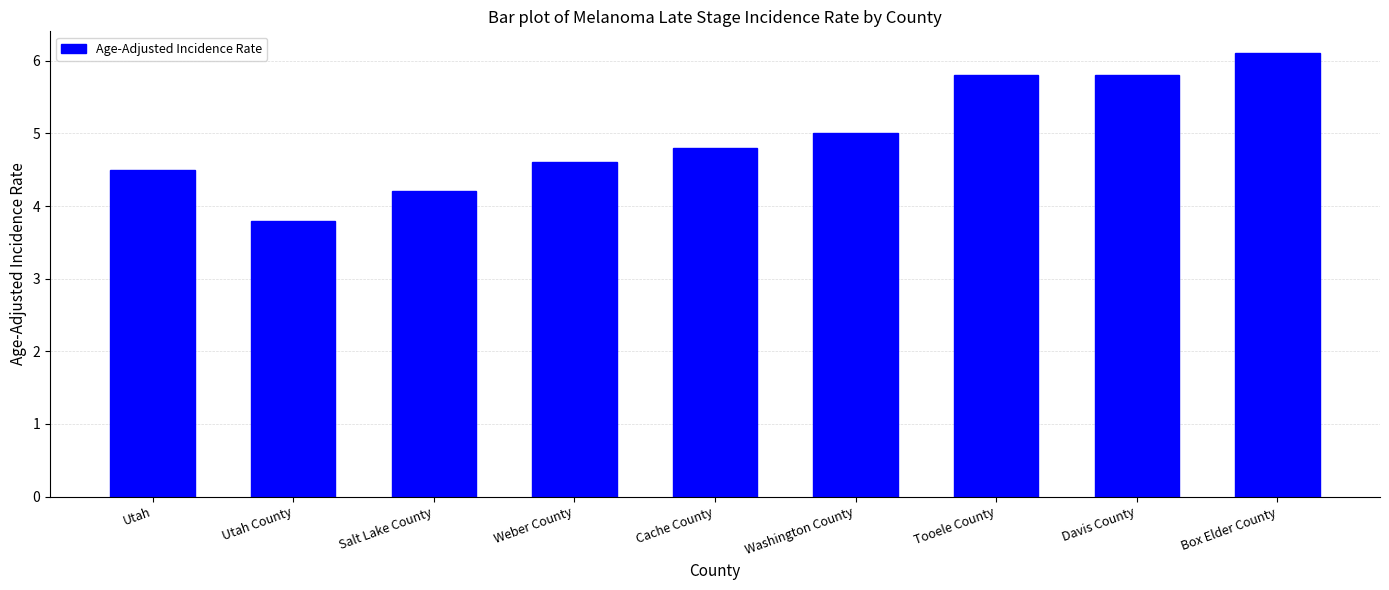

What is the label of the 8th bar from the right?

Utah County